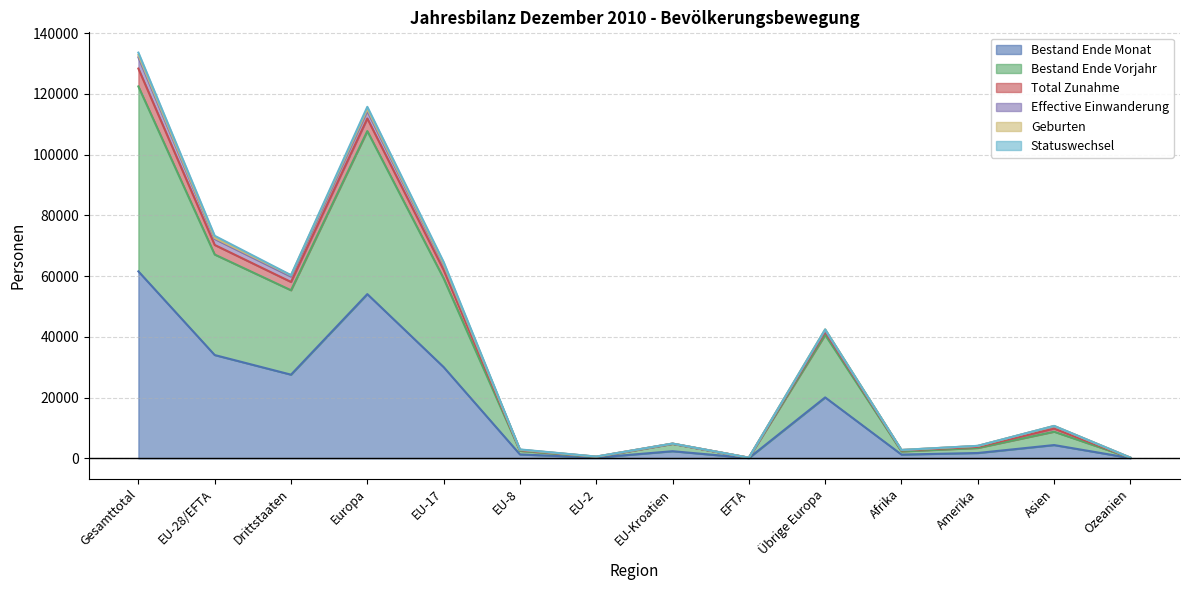

Where is the first local maximum for Bestand Ende Vorjahr?

Europa